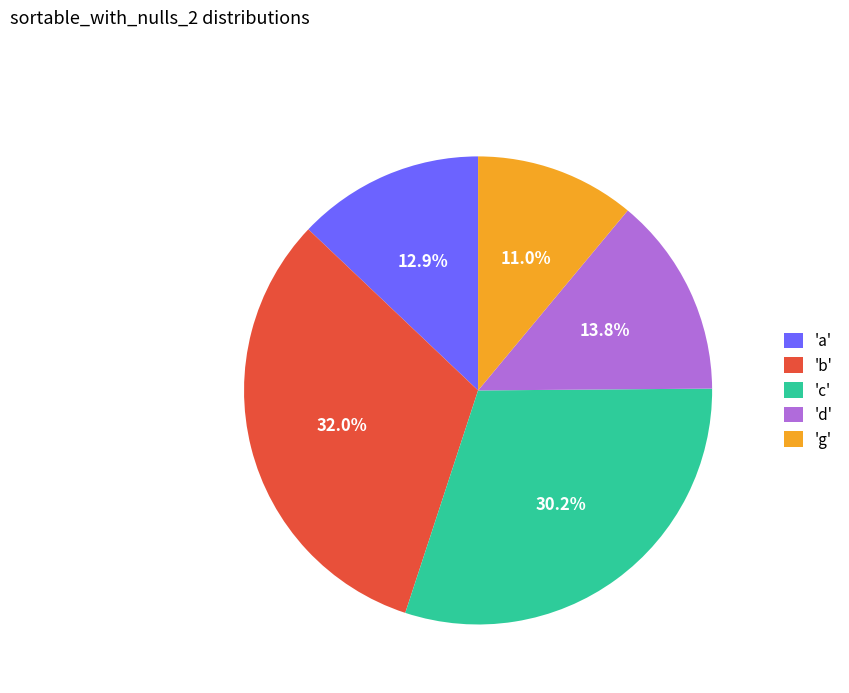

Is there any slice that represents more than half of the pie?

No